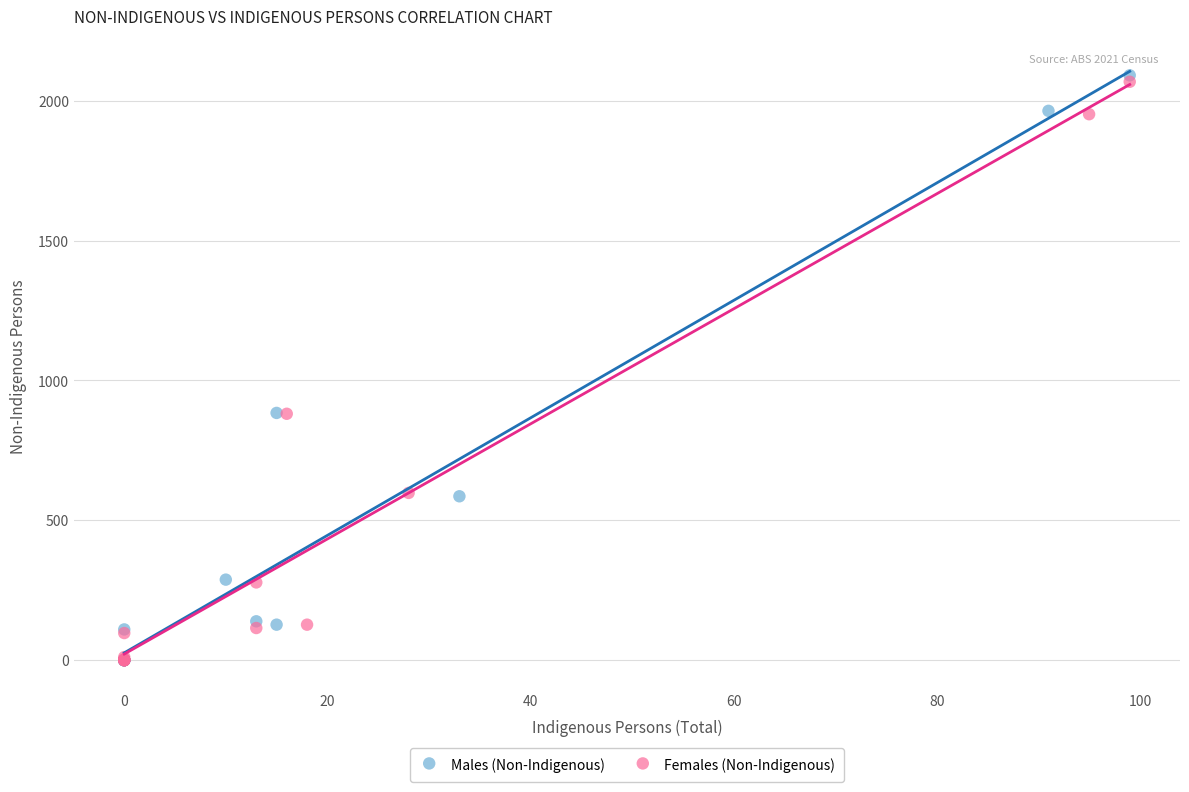

Which series has the largest Y range (max minus min)?

Males (Non-Indigenous)